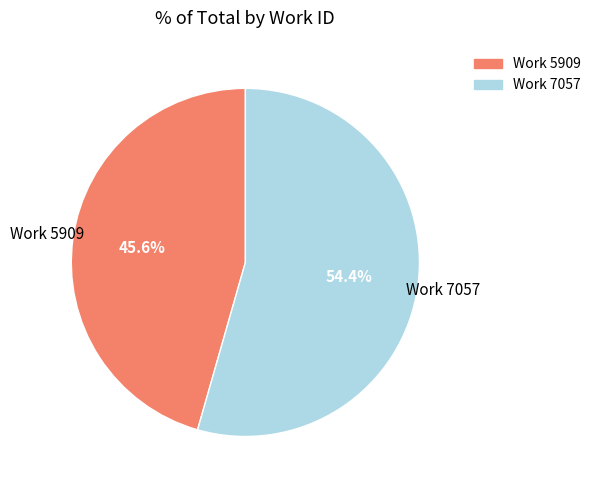

What percentage is NOT represented by Work 5909?

54.4%